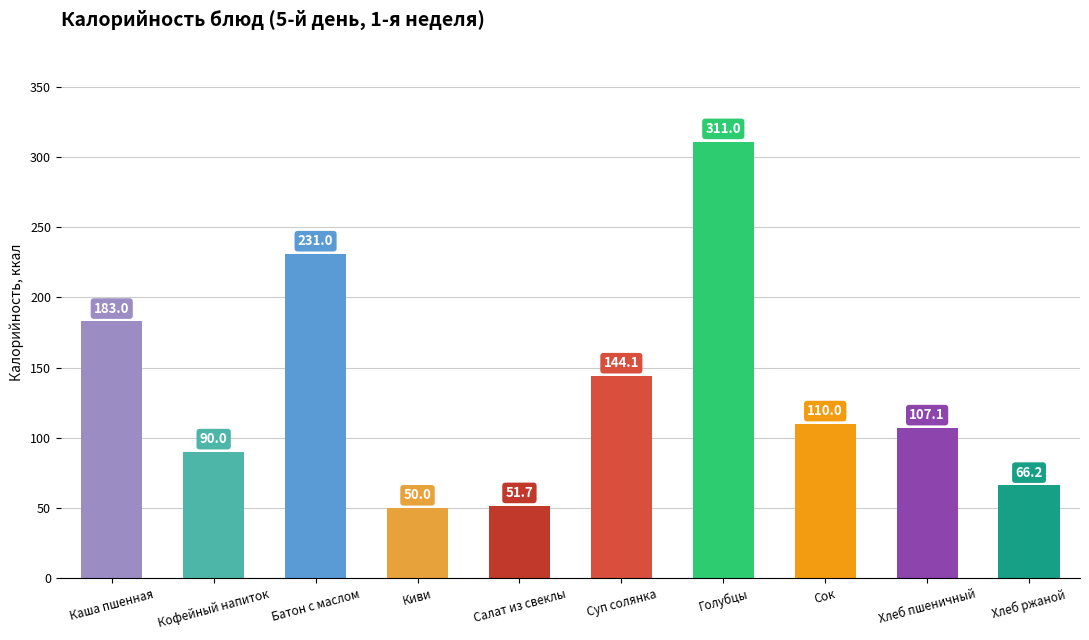

How many data points are less than 110?

5